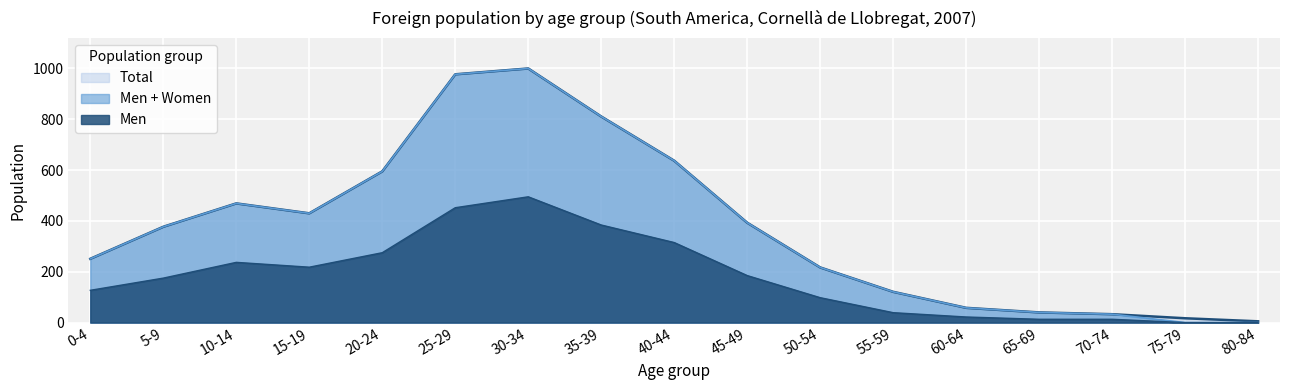

The value of Women at 45-49 is 699. True or false?

False